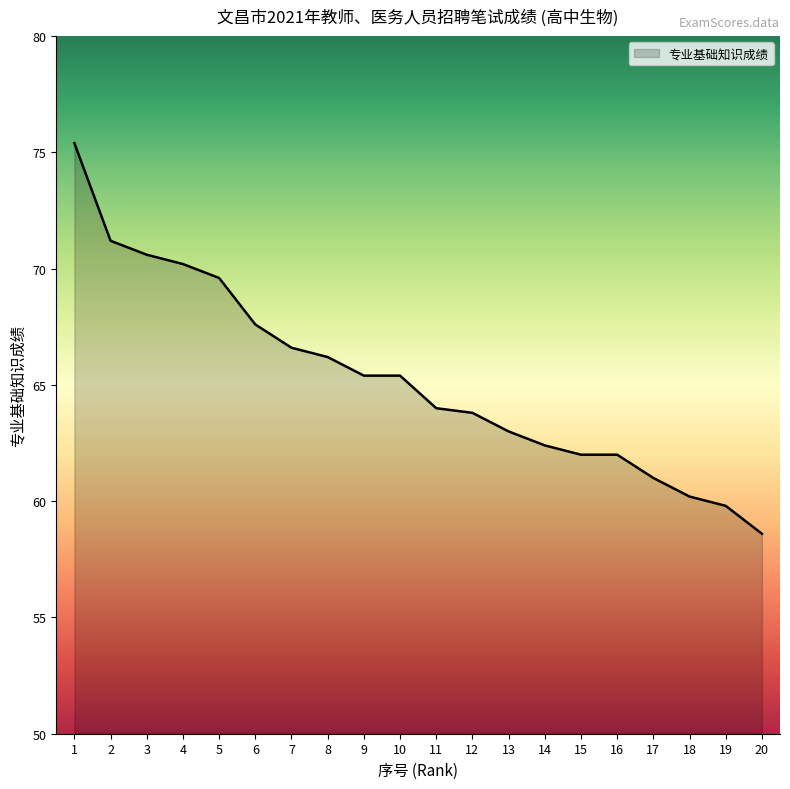

What is the approximate value at 5?

69.6